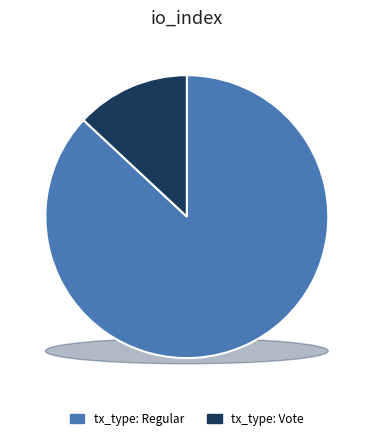

Is it true that tx_type: Regular is 81% of the pie?

False